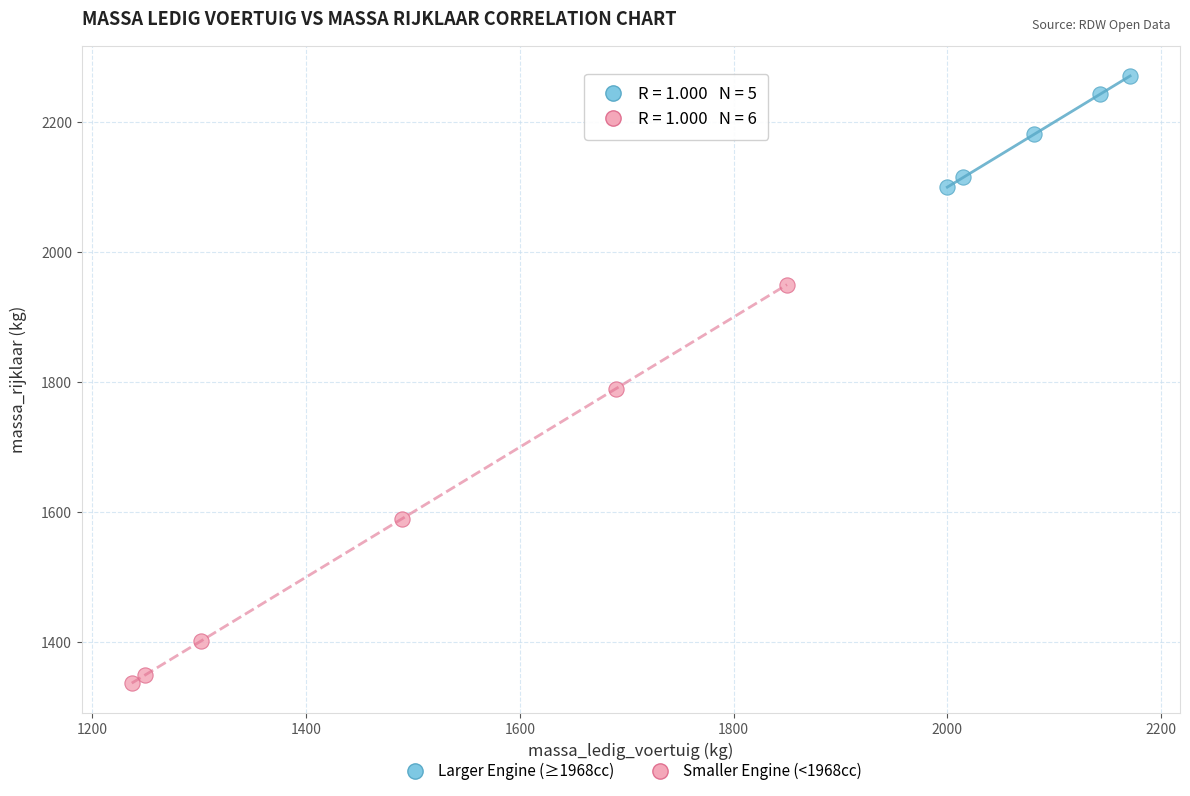

Which series contains the lowest Y value?

Smaller Engine (<1968cc)